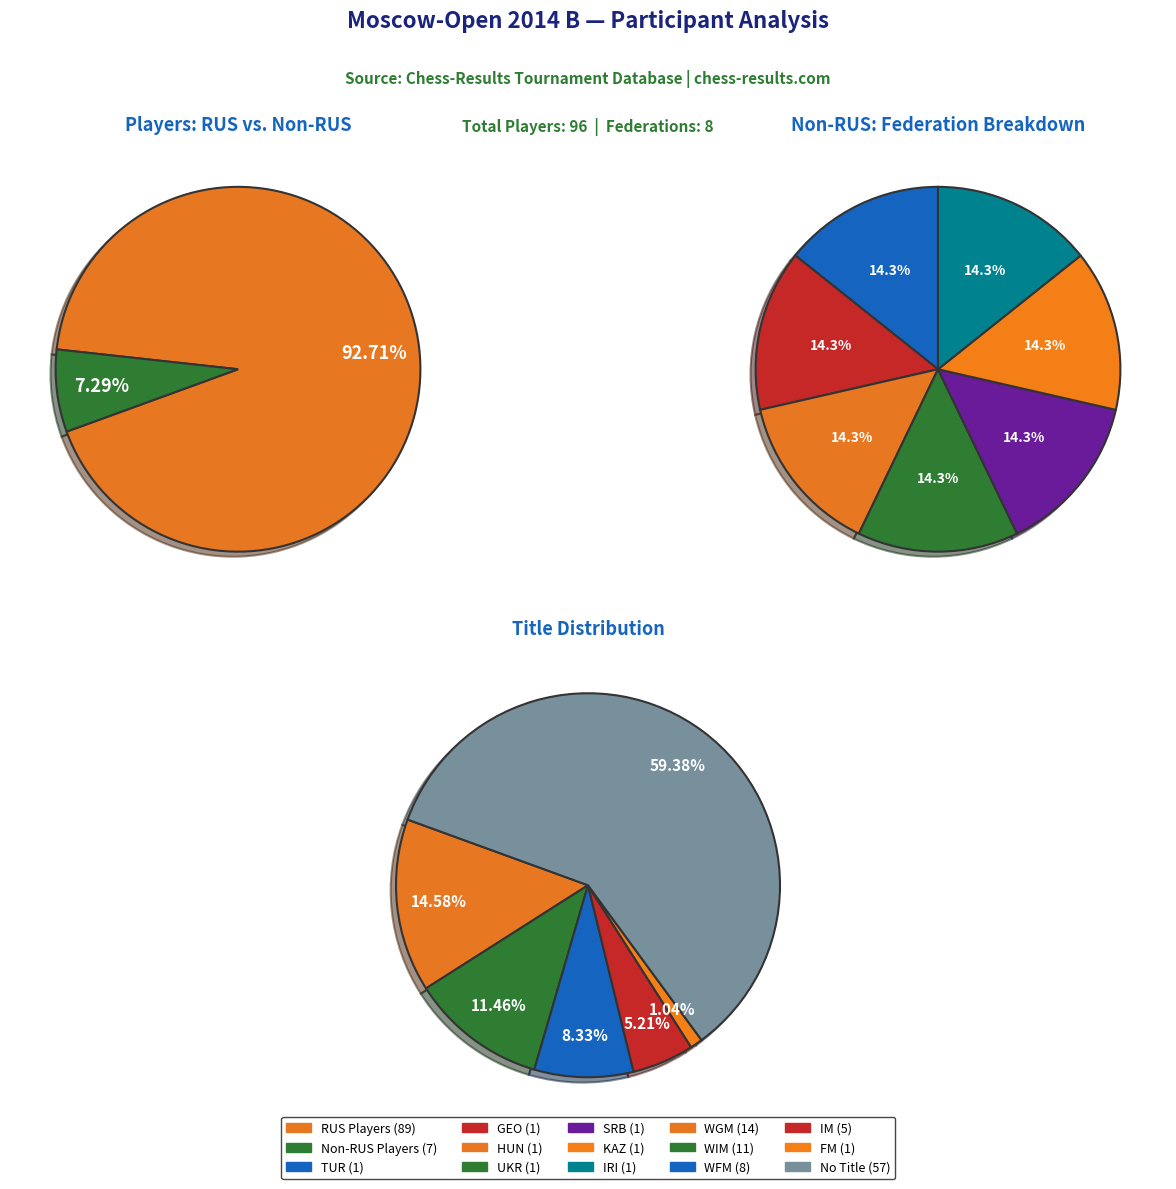

Is it true that KAZ is 8% of the pie?

False